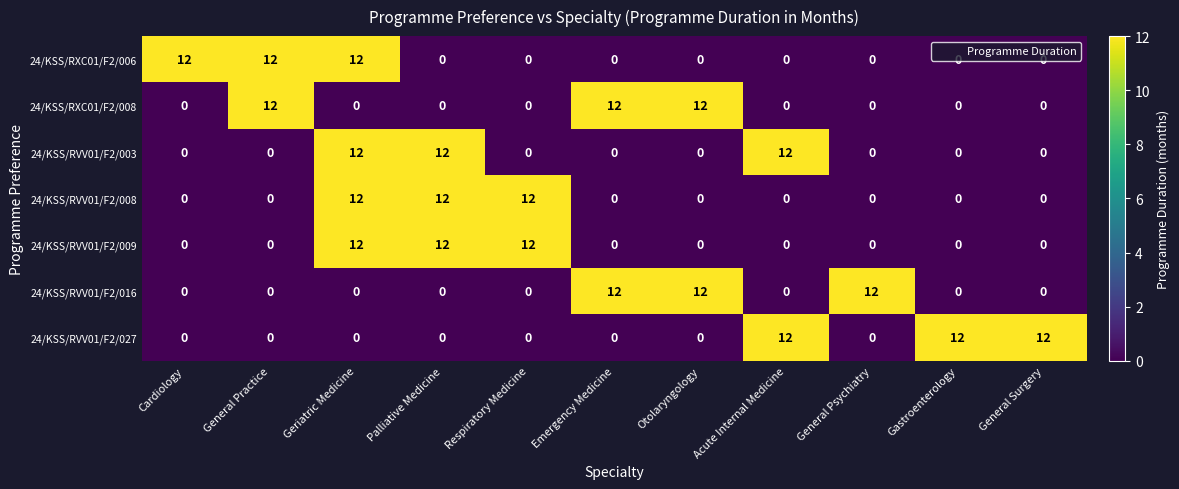

What is the spread (max minus min) of values at Cardiology?

12